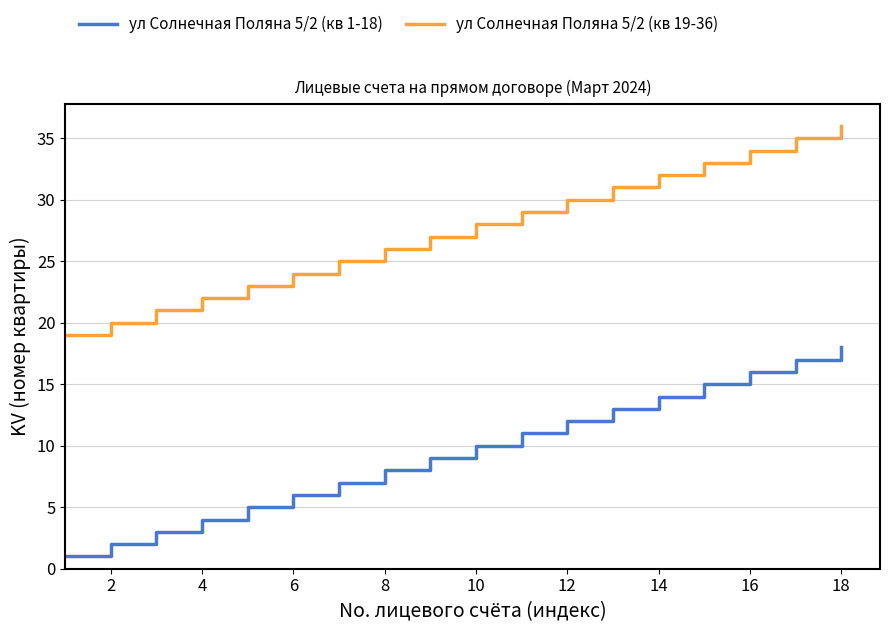

Rank the series by their maximum value, from lowest to highest.

ул Солнечная Поляна 5/2 (кв 1-18), ул Солнечная Поляна 5/2 (кв 19-36)